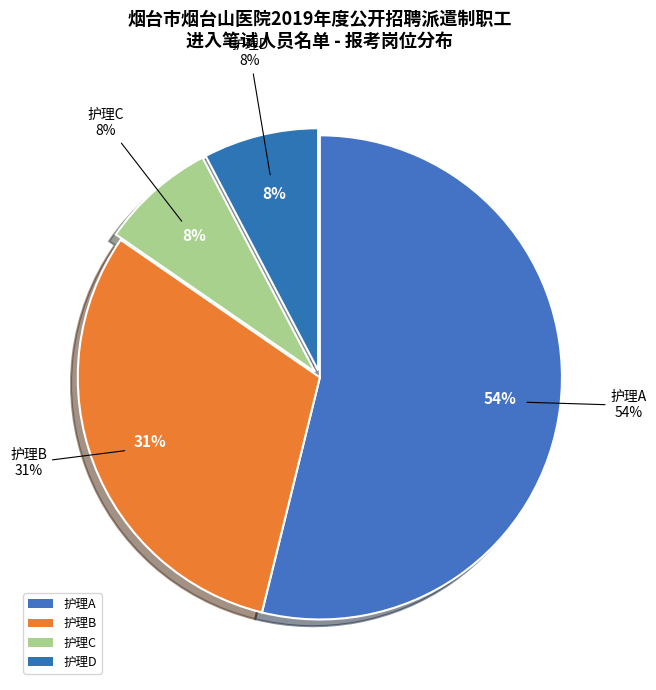

True or false: 护理C accounts for 1% of the total.

False